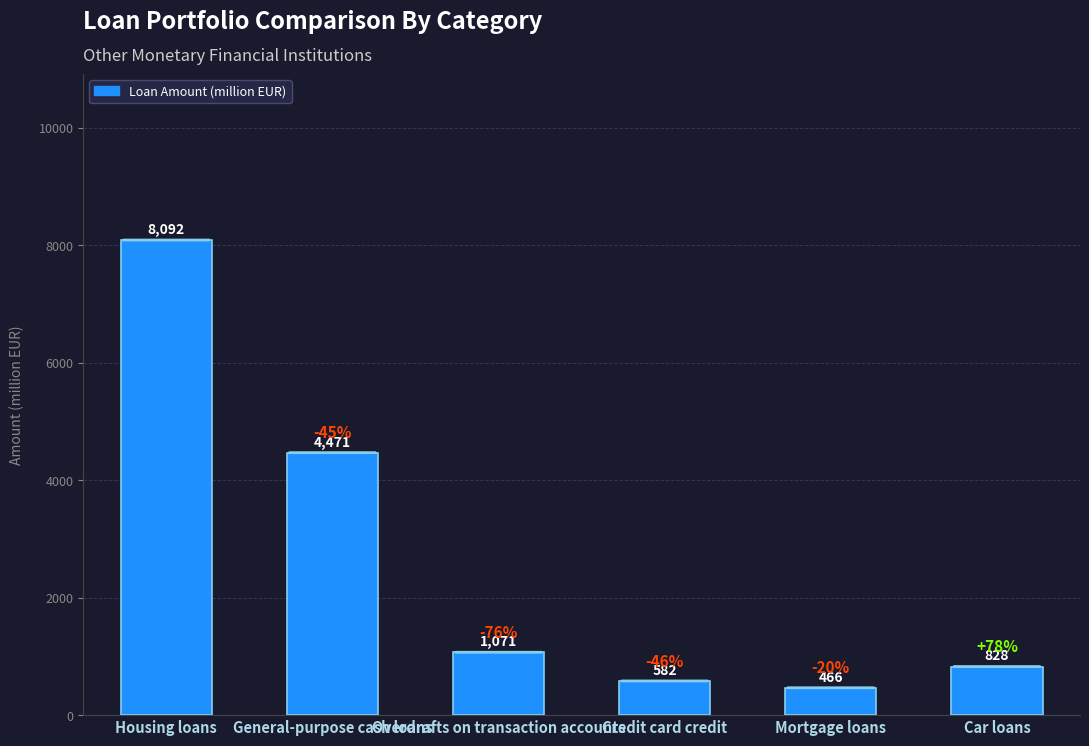

What is the ratio of the value at Car loans to the value at Housing loans?

0.1